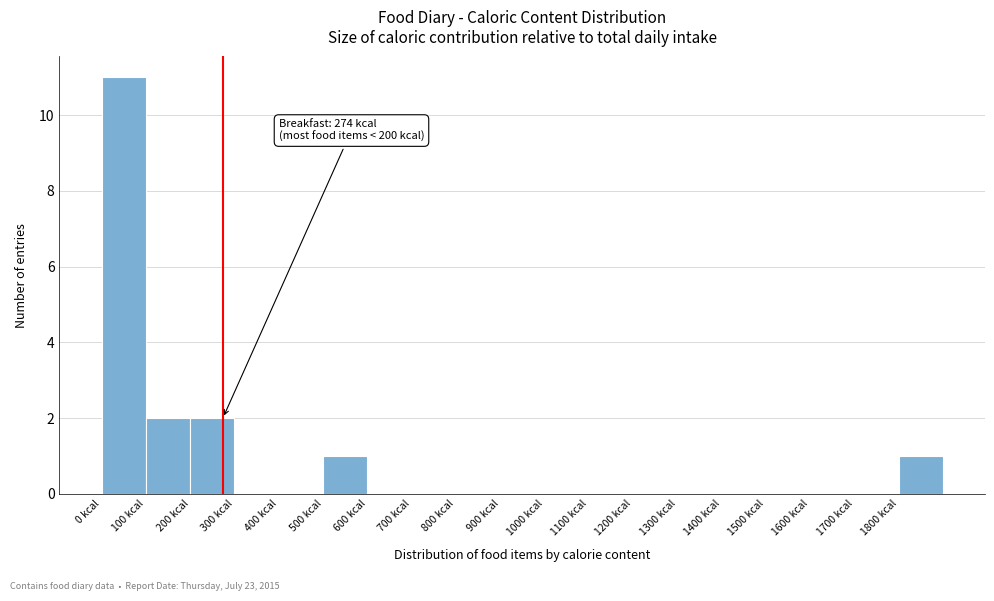

Over which range of the x-axis is the bar tallest?

0 to 100